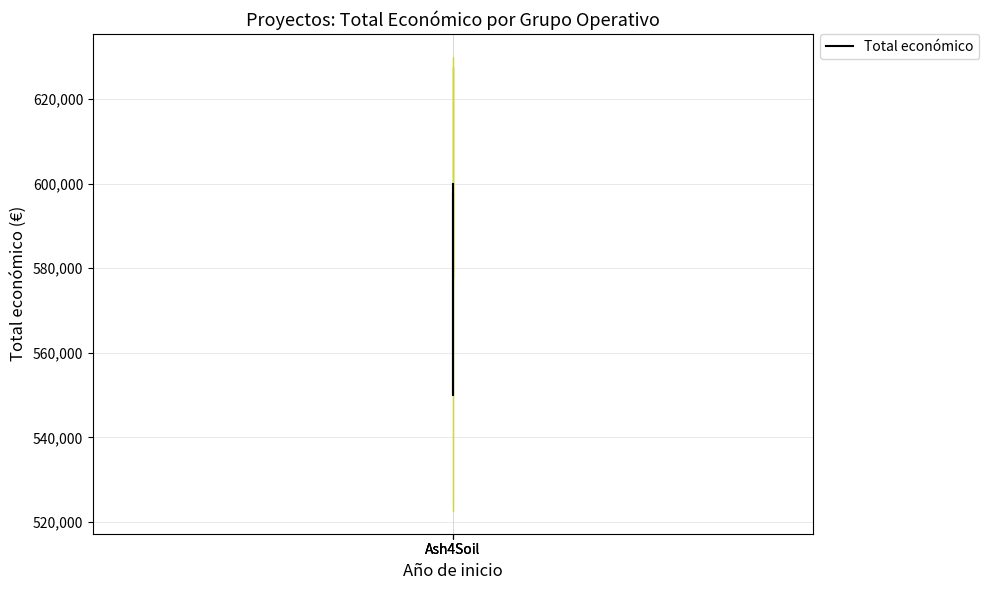

Read the value at Ash4Soil.

550111